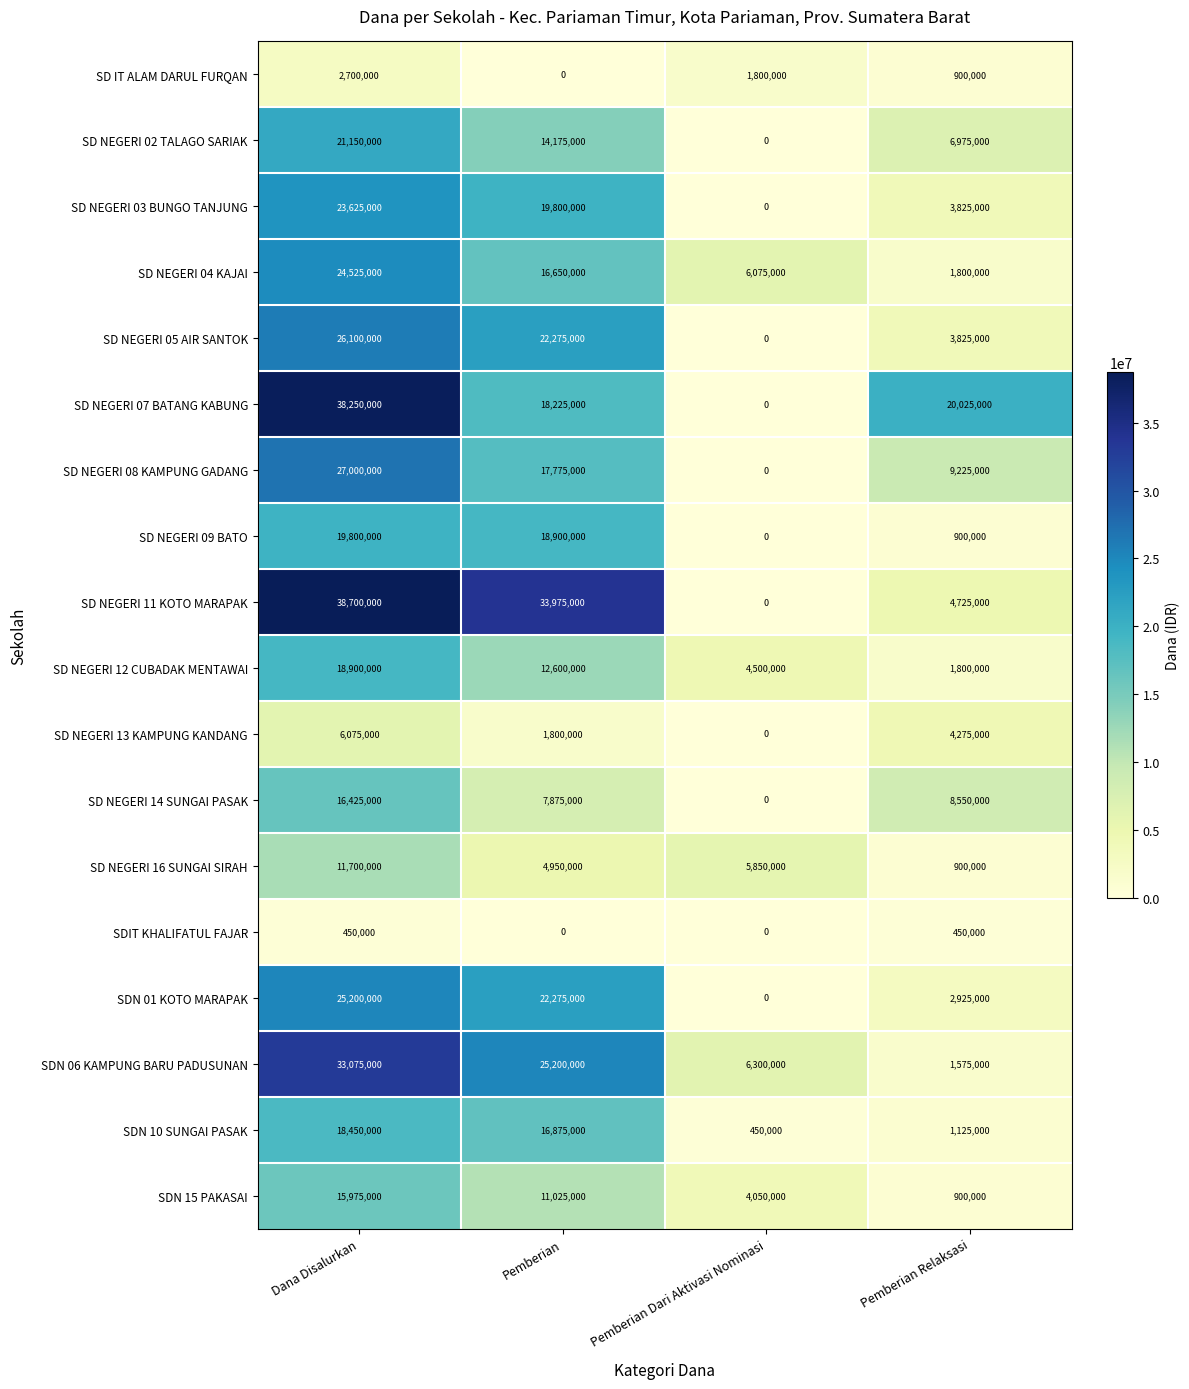

Which series has the largest range (max minus min)?

SD NEGERI 11 KOTO MARAPAK